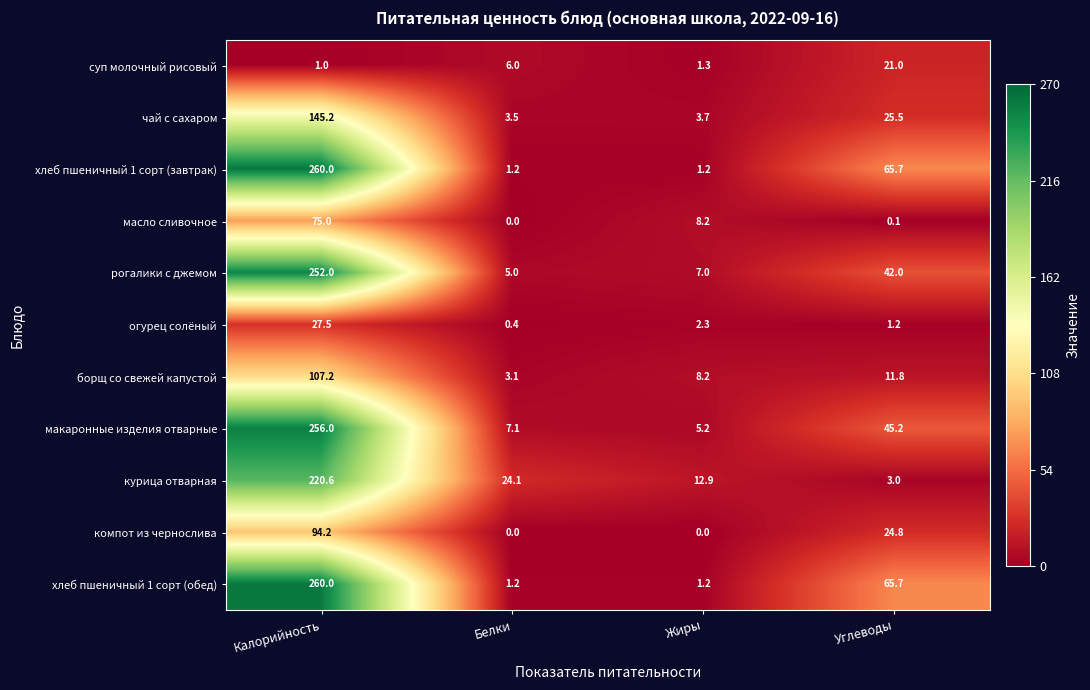

The борщ со свежей капустой series shows 11.8 at Углеводы. True or false?

True